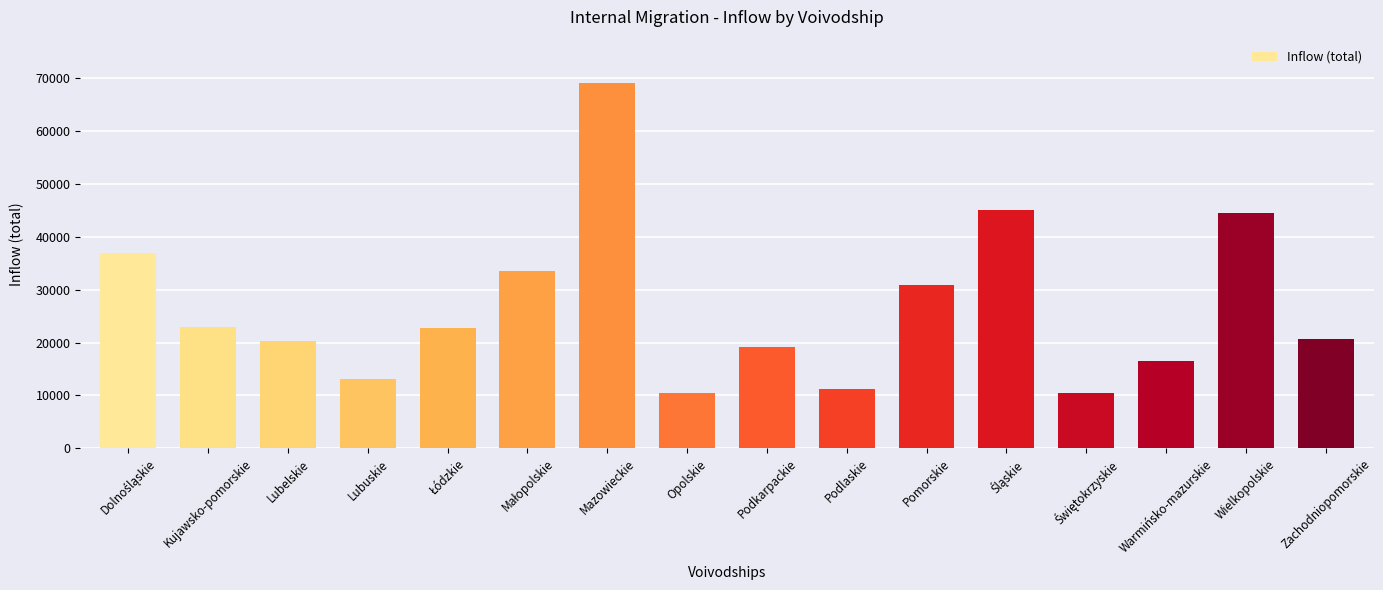

The chart shows a value of 10383 at Opolskie. True or false?

True